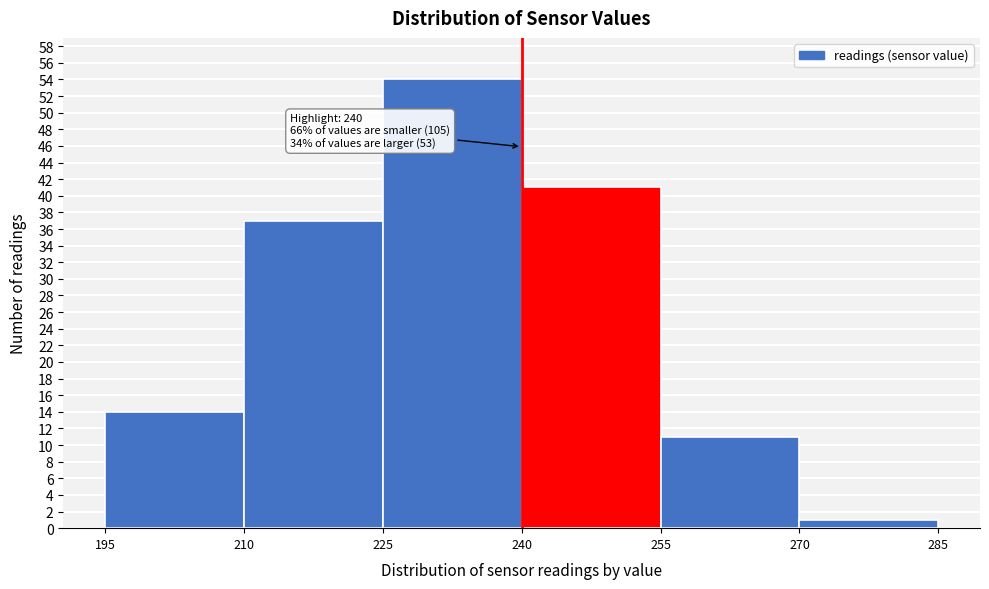

Which range on the x-axis has the tallest bar?

225 to 240